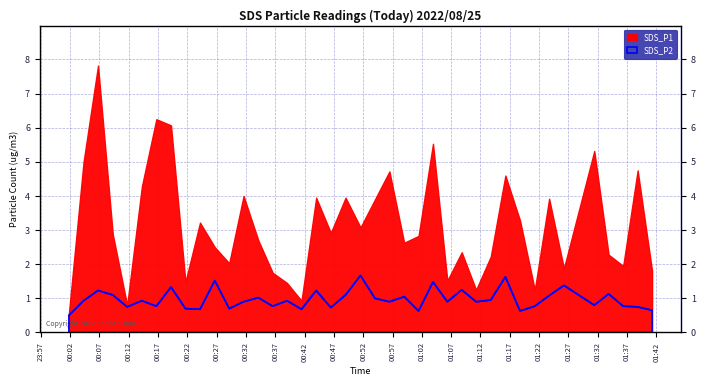

The chart shows a value of 1.2 at 2022/08/25 00:06:45. True or false?

True